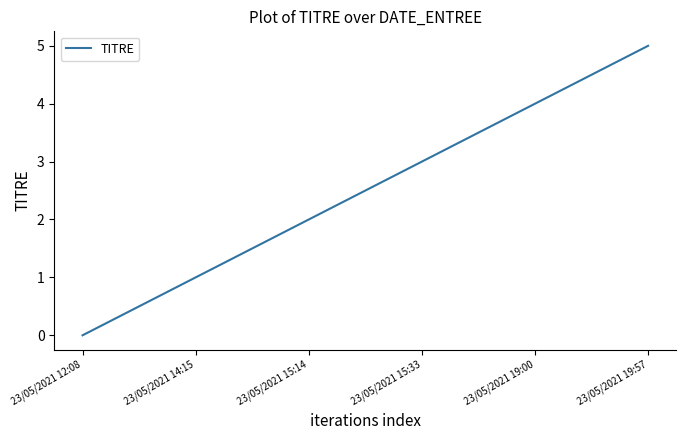

What is the difference between the maximum and second lowest values?

4